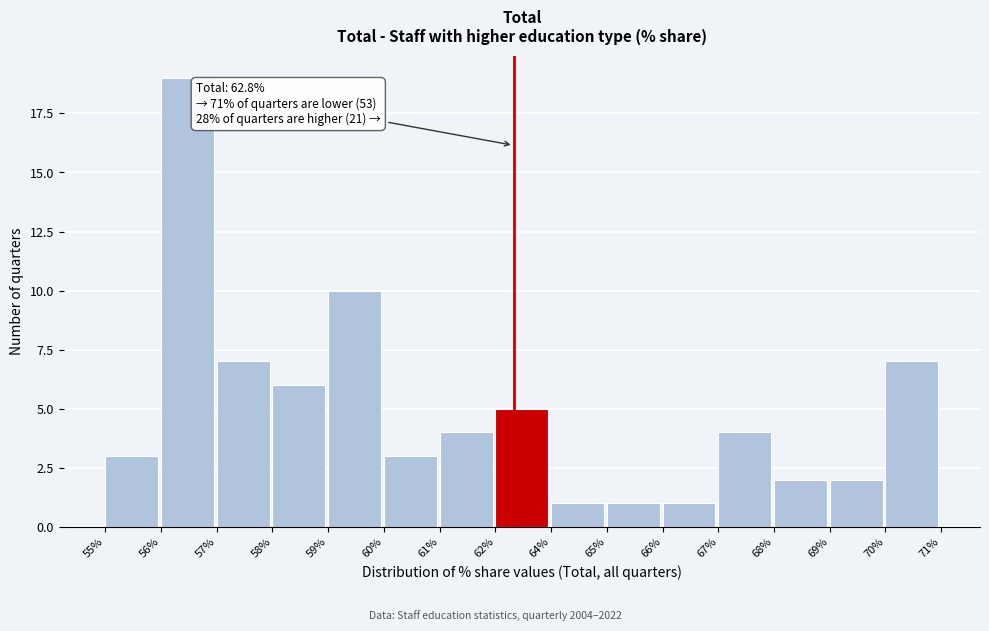

Reading right to left, list all the values displayed in this chart.

70%=7	69%=2	68%=2	67%=4	66%=1	65%=1	64%=1	62%=5	61%=4	60%=3	59%=10	58%=6	57%=7	56%=19	55%=3